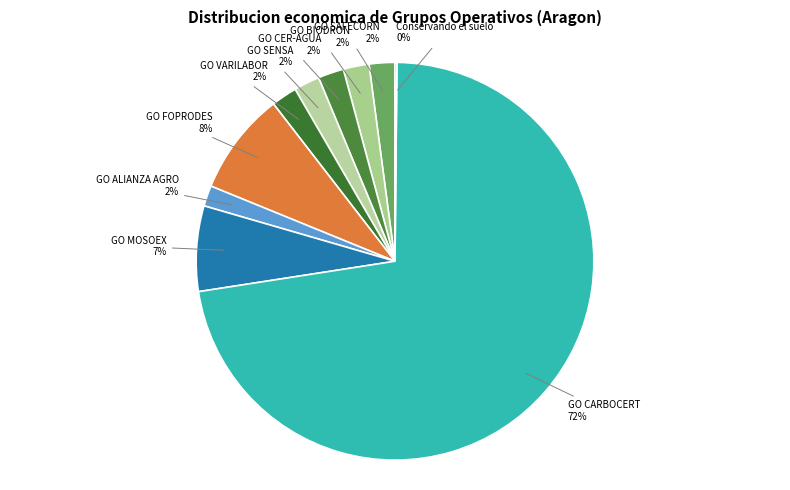

Rank the categories by value from highest to lowest.

GO CARBOCERT, GO FOPRODES, GO MOSOEX, GO SAFECORN, GO BIODRON, GO CER-AGUA, GO SENSA, GO VARILABOR, GO ALIANZA AGRO, Conservando el suelo